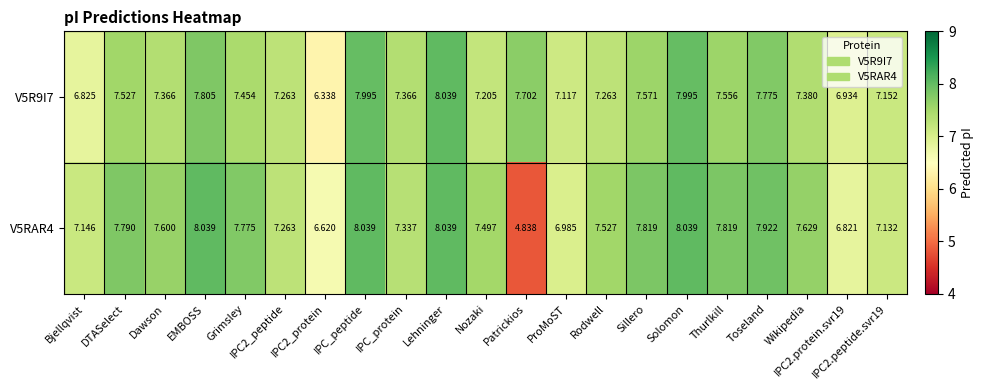

Rank the series at Thurlkill from highest to lowest value.

V5RAR4, V5R9I7